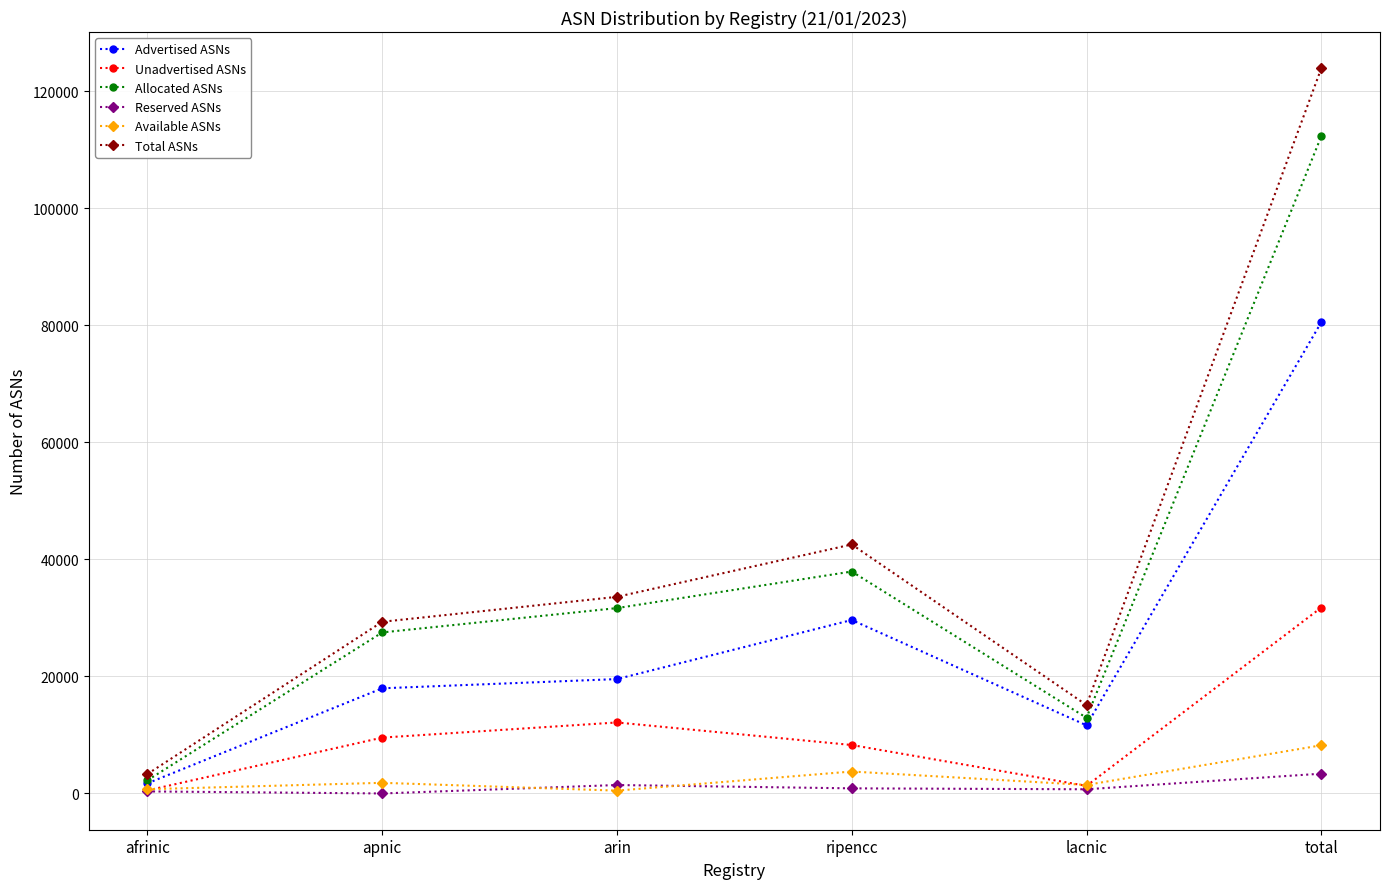

What is the label of the 4th point from the right?

arin